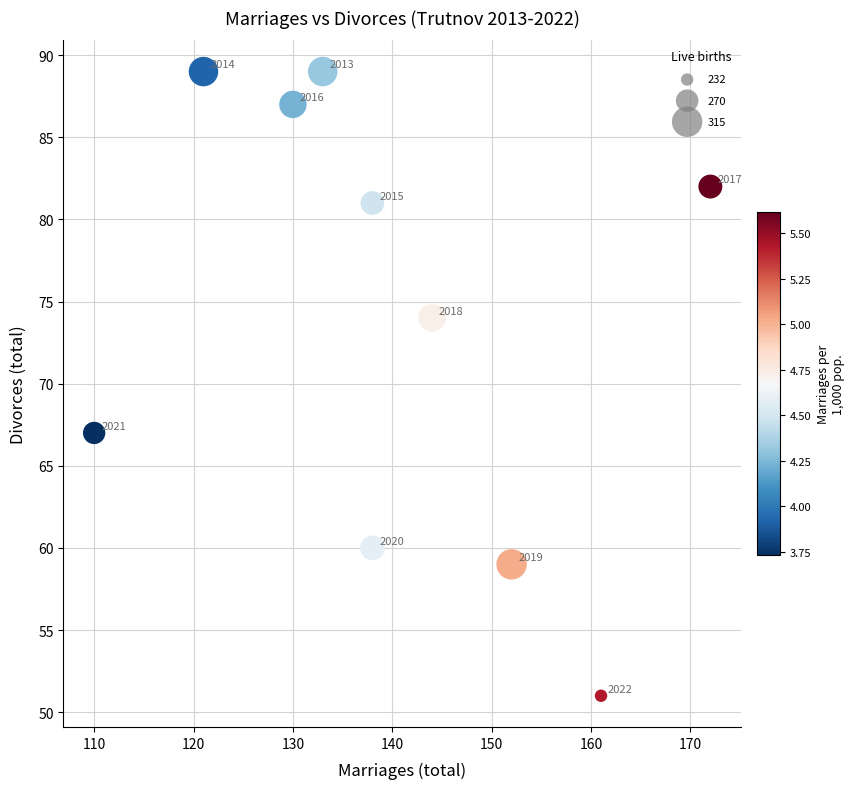

What Y value in the scatter plot is closest to 70?

67